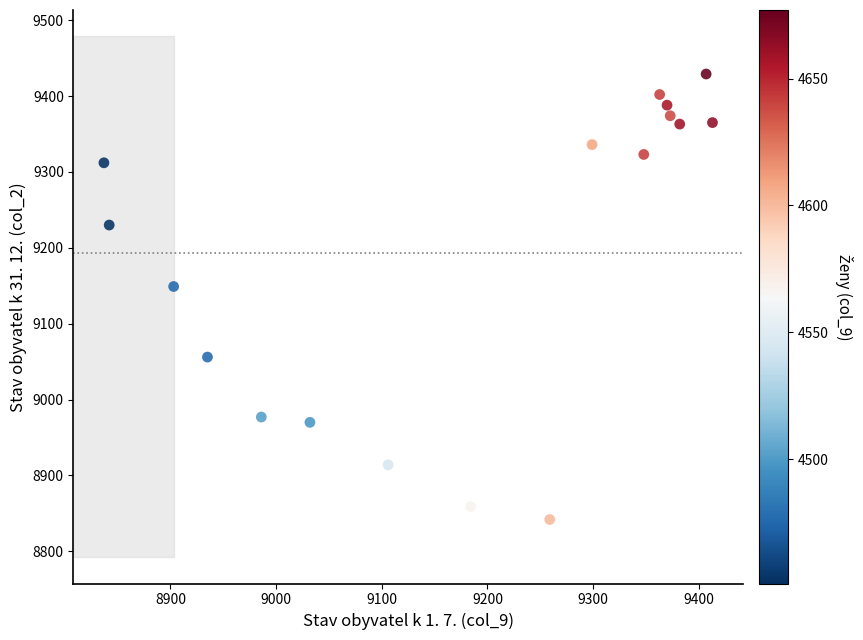

What is the range of Y values (max minus min)?

587